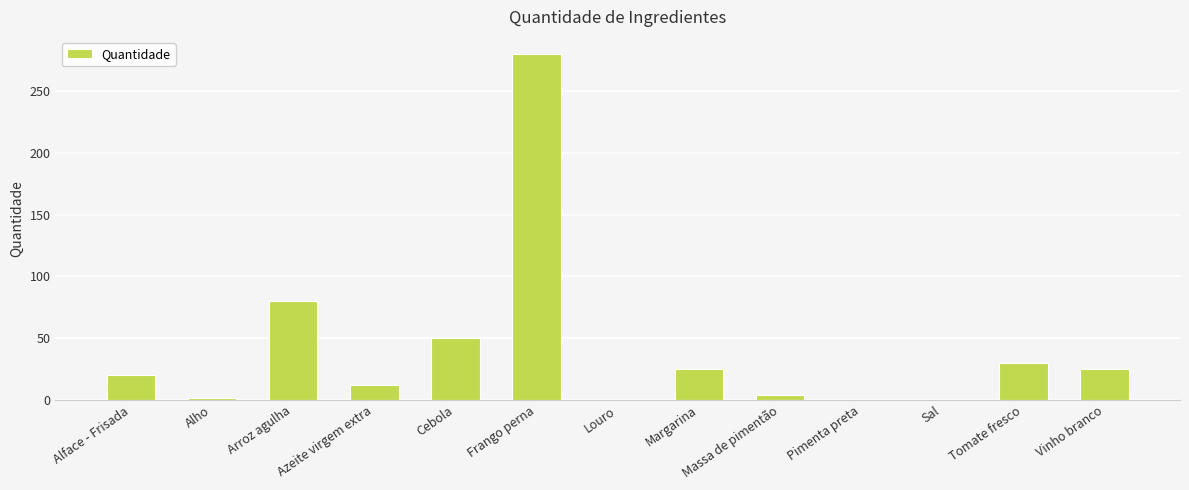

What is the sum of all values?

528.5